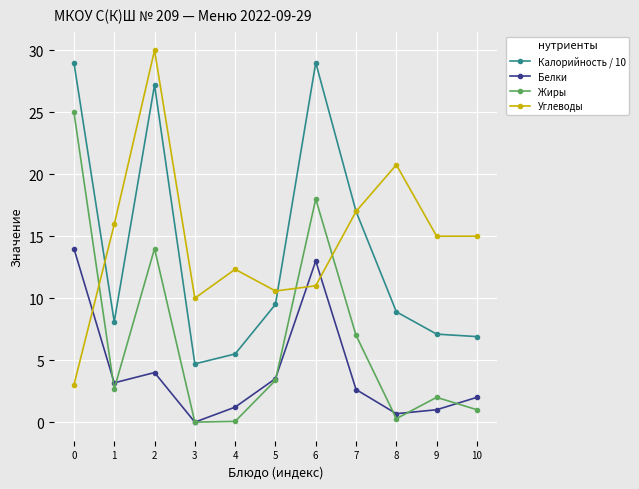

True or false: Жиры has a value of 35.6 at 0.

False